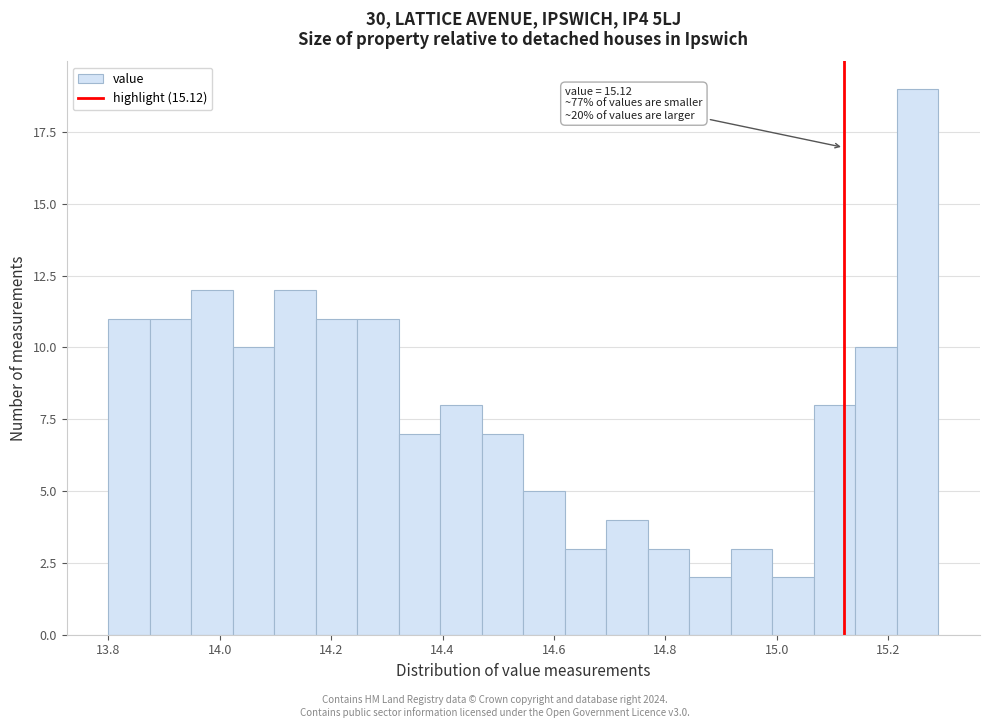

Around what value on the x-axis is the tallest bar? Give the approximate position of its centre, as read against the axis.

15.26